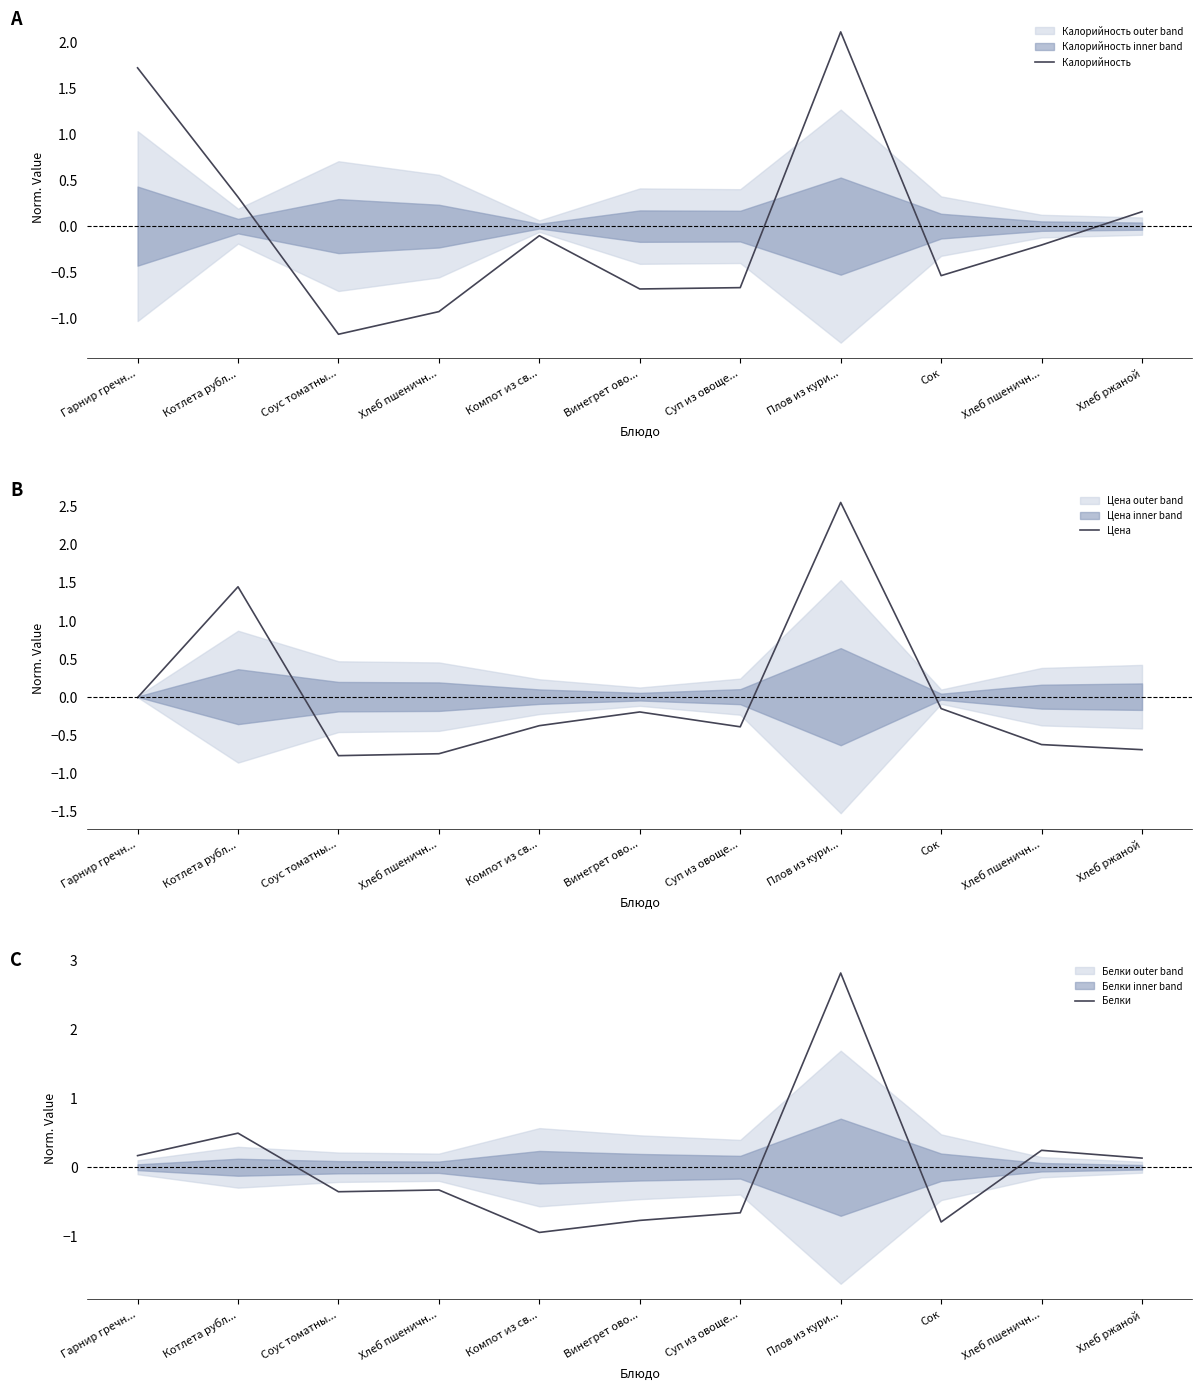

Read the Цена value at Соус томатны....

-0.8